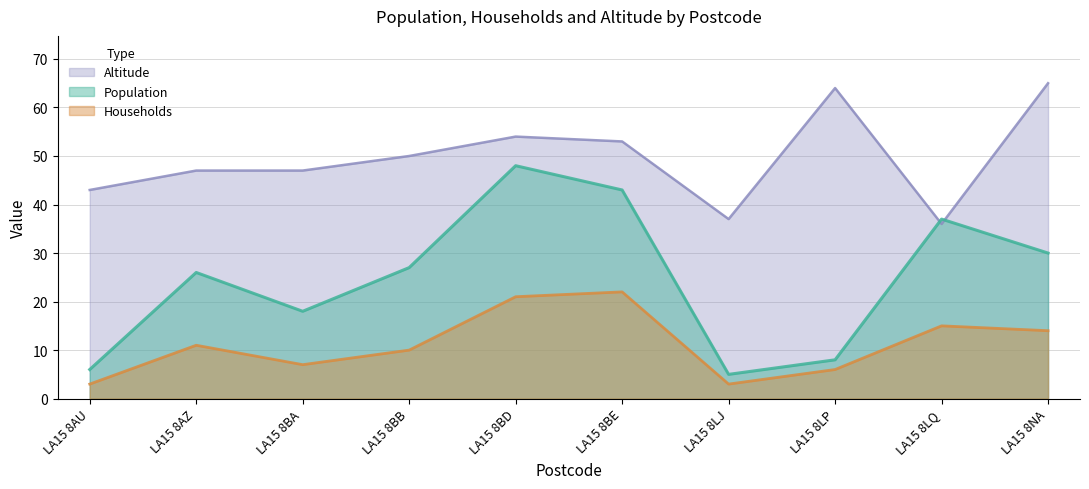

Reading left to right, transcribe all the data shown in this chart.

Population: 6	26	18	27	48	43	5	8	37	30
Households: 3	11	7	10	21	22	3	6	15	14
Altitude: 43	47	47	50	54	53	37	64	36	65